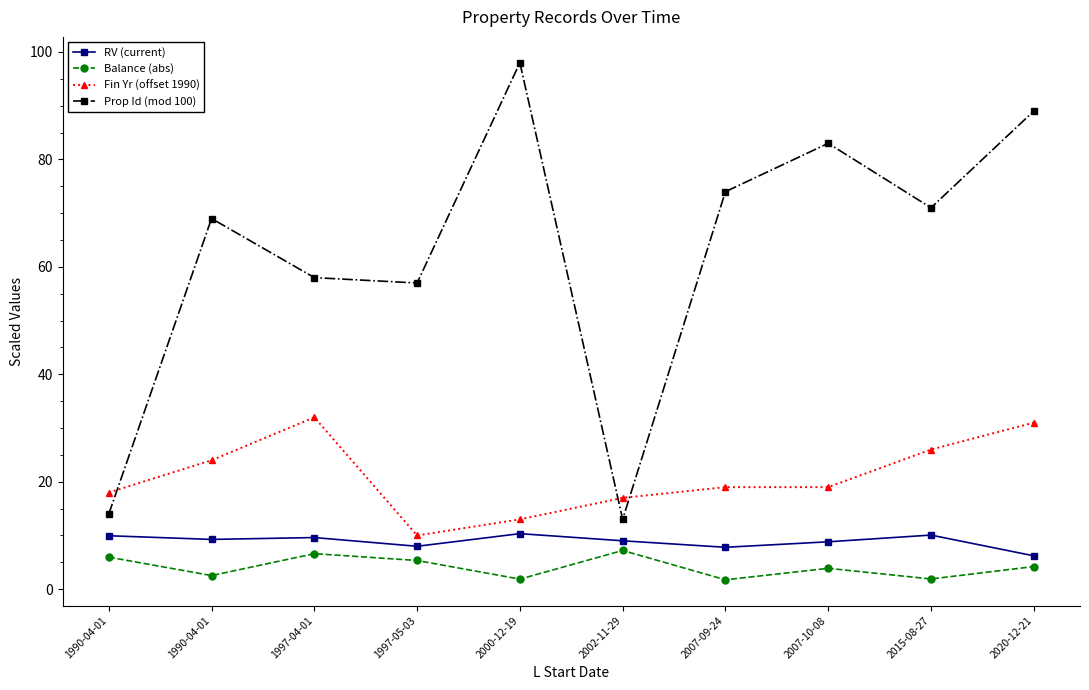

At which label does Fin Yr (offset 1990) first exceed 19?

1990-04-01